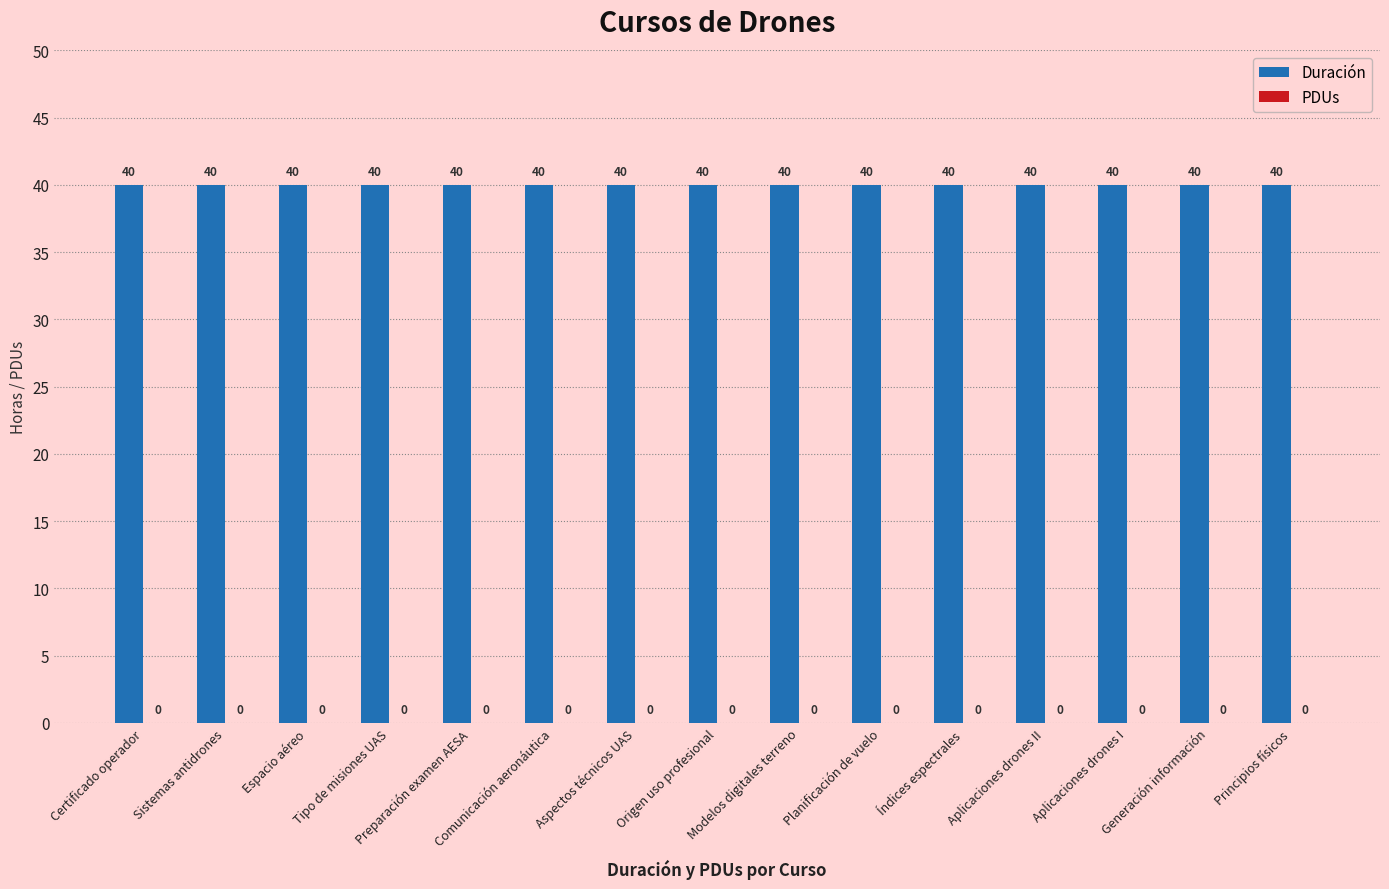

What is the label of the 5th bar from the right?

Índices espectrales